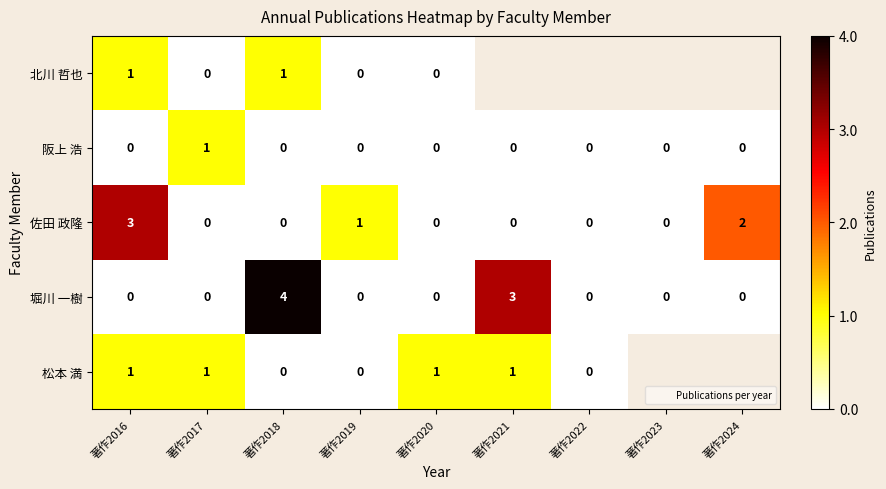

True or false: 阪上 浩 has a value of 0.0 at 著作2018.

True